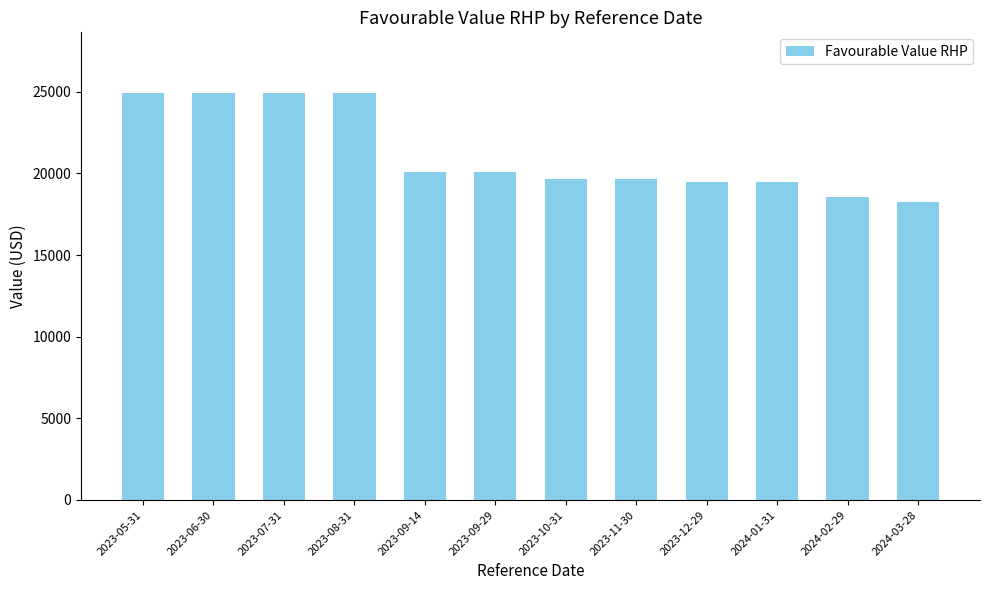

What is the sum of the values at 2023-12-29 and 2023-10-31?

39140